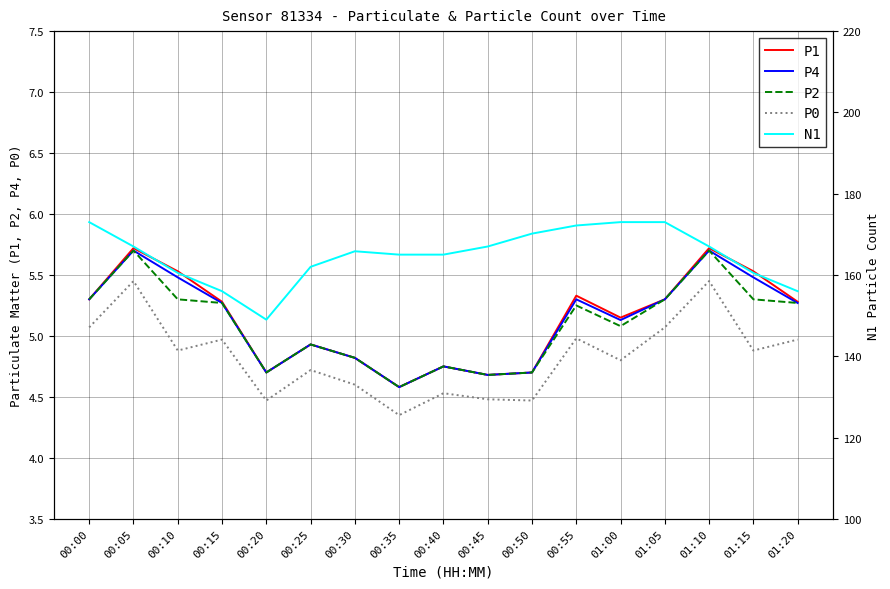

What are all the series names shown in the legend?

P1, P4, P2, P0, N1